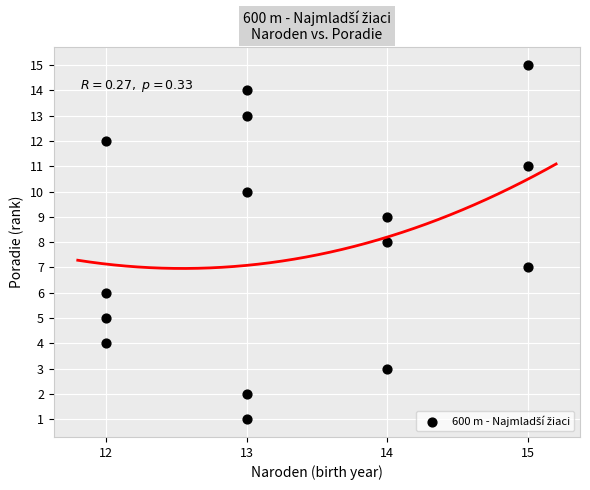

What is the range of Y values (max minus min)?

14